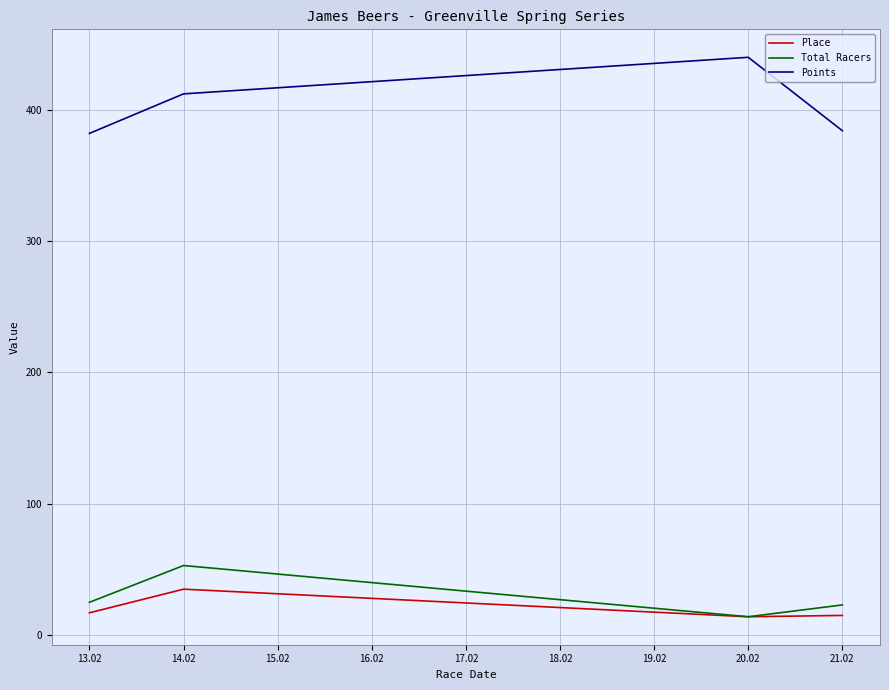

What is the difference between the highest and lowest values at 20.02?

425.9